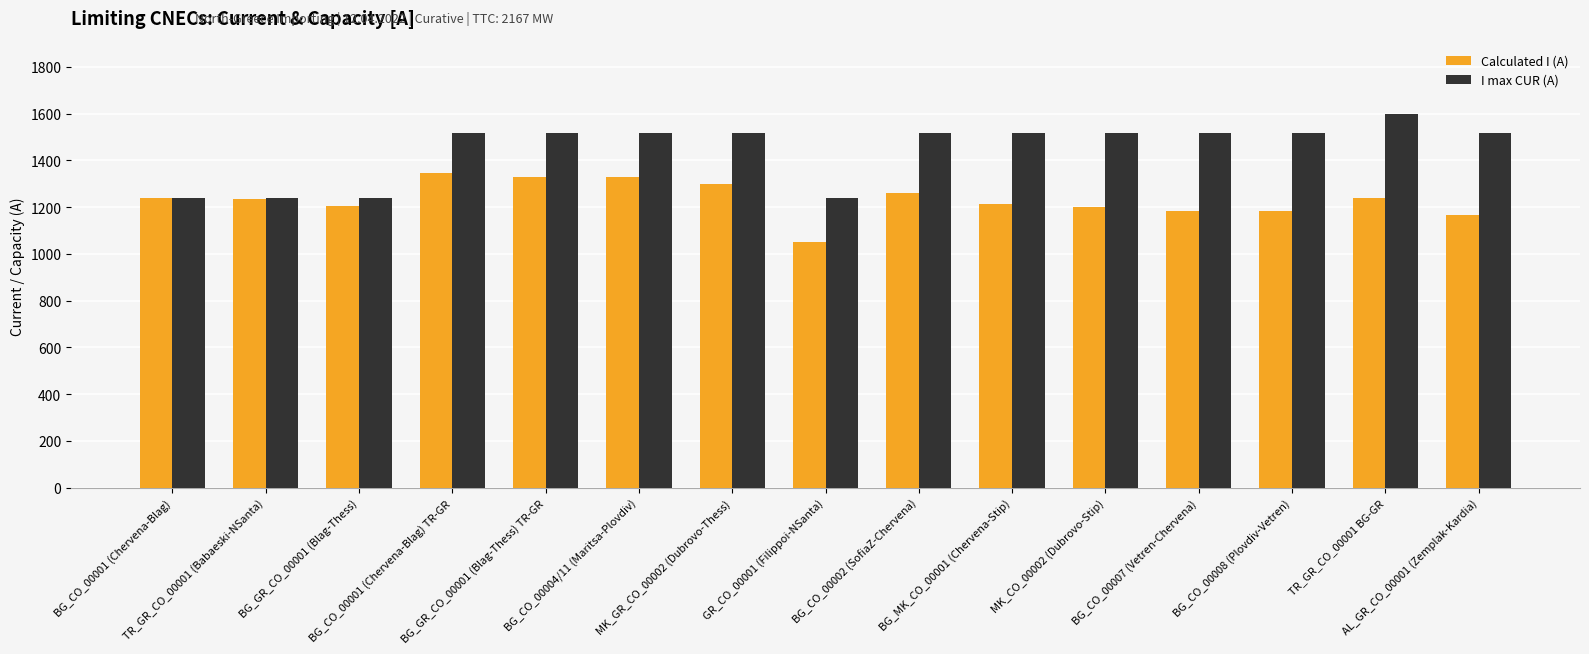

What position from the left is TR_GR_CO_00001 (Babaeski-NSanta)?

2